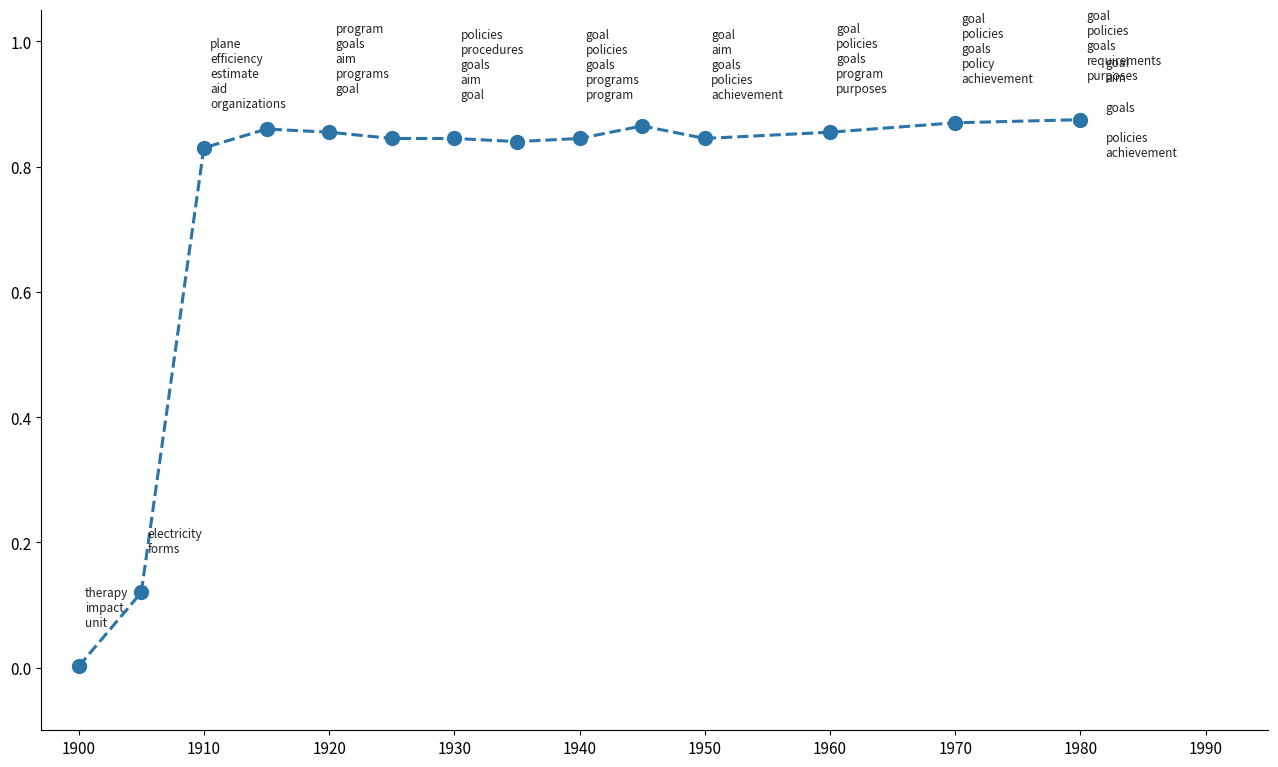

What is the sum of all values?

10.4